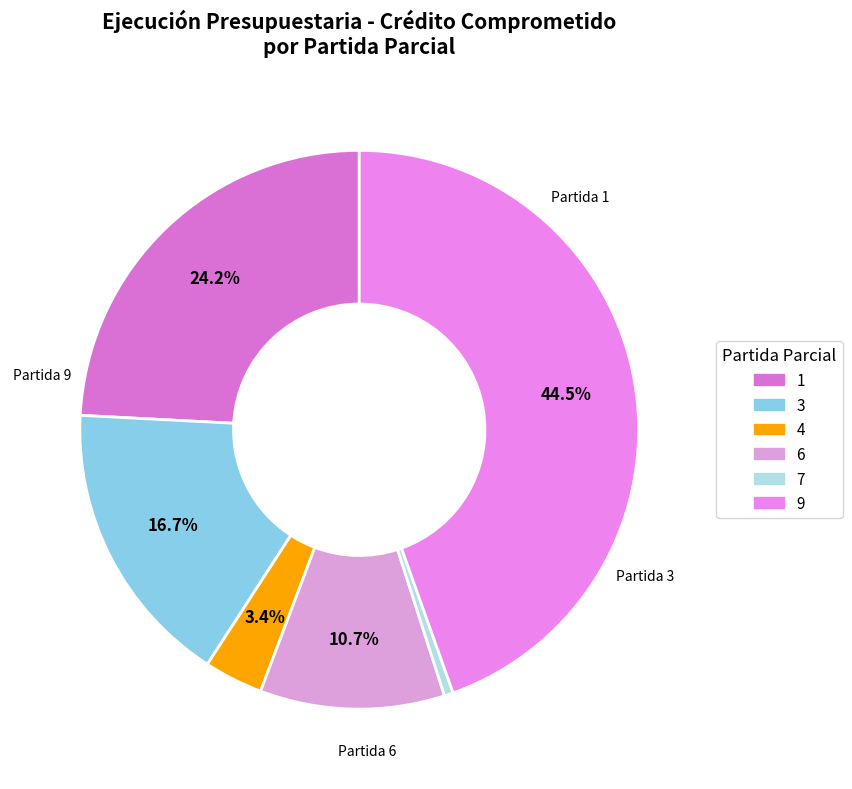

To the nearest percent, what is the average slice percentage?

17%